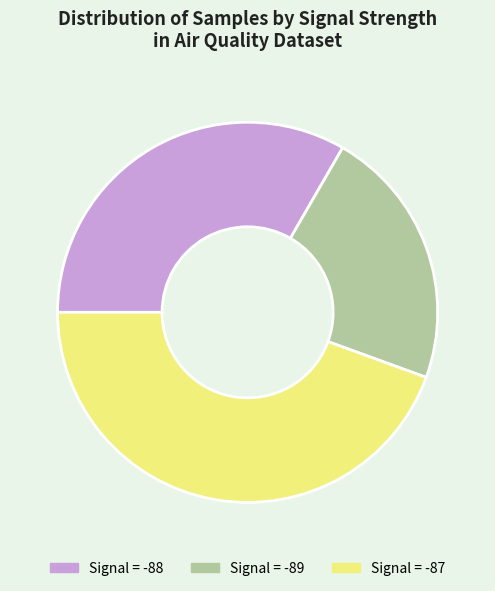

Count the number of slices in the pie.

3